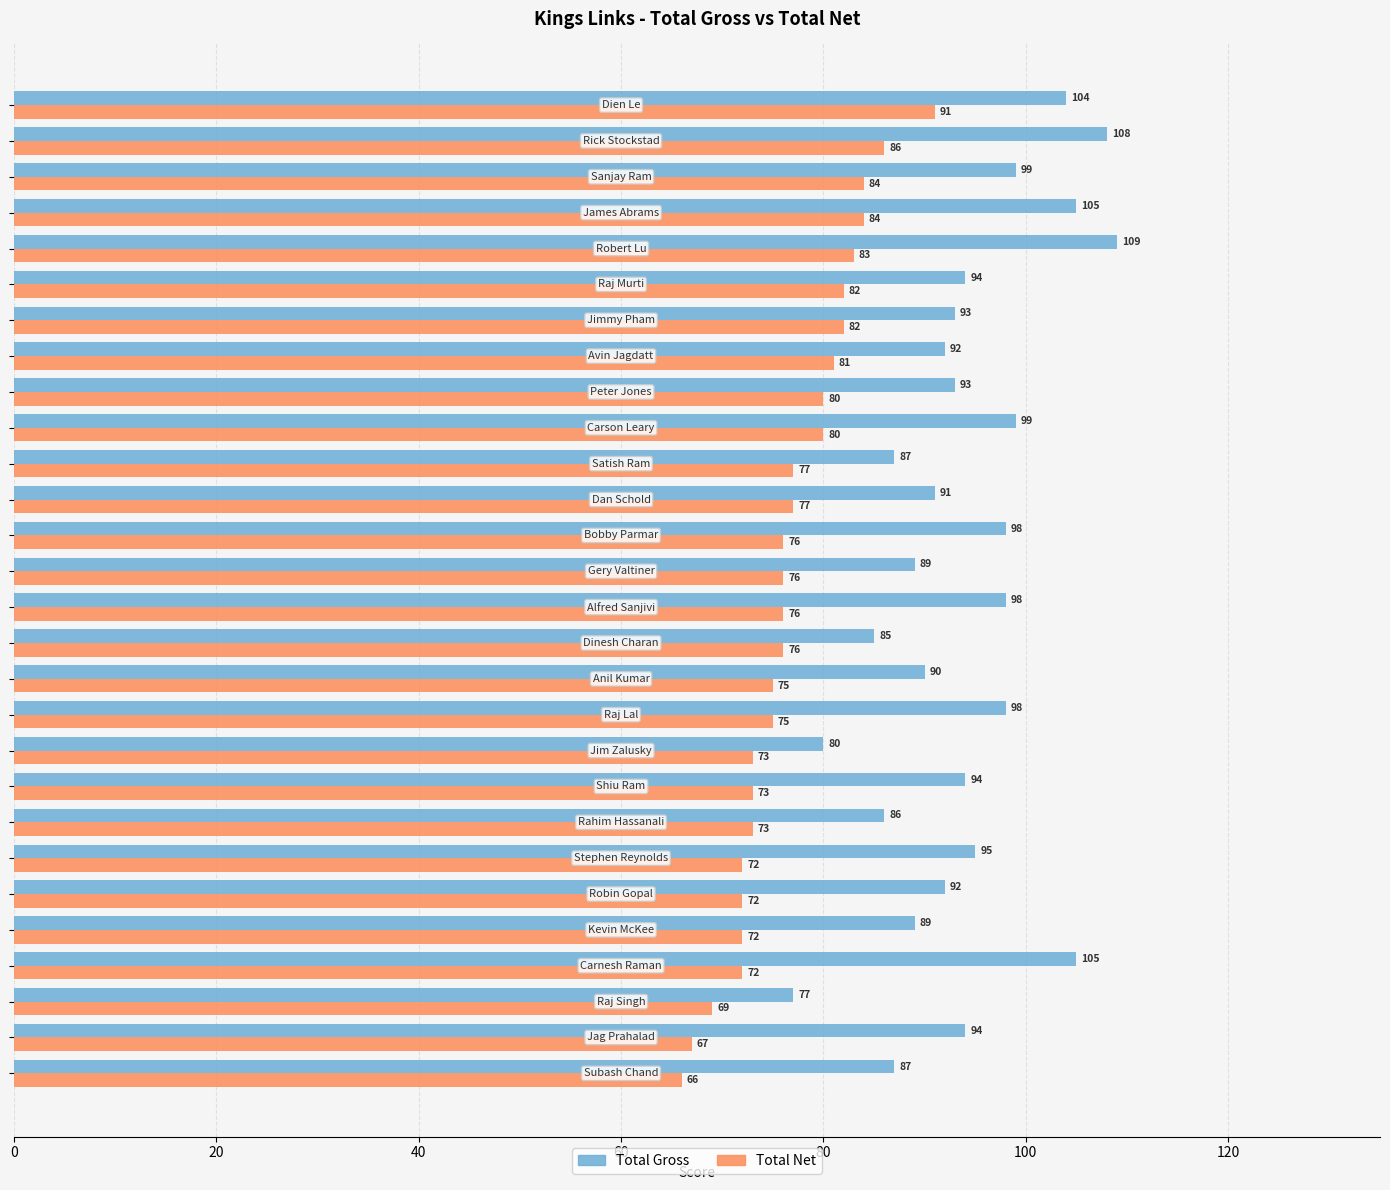

Which series has the largest total across all categories?

Total Gross